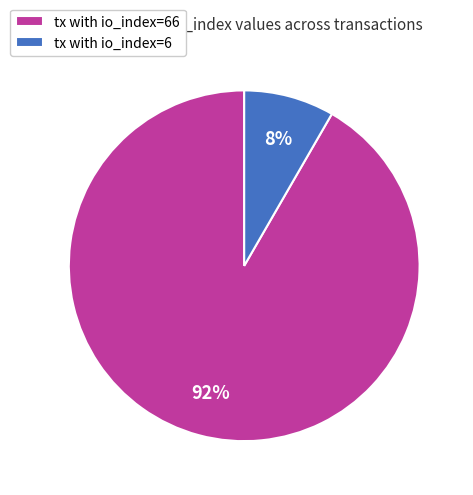

Rank the categories by value from highest to lowest.

tx with io_index=66, tx with io_index=6